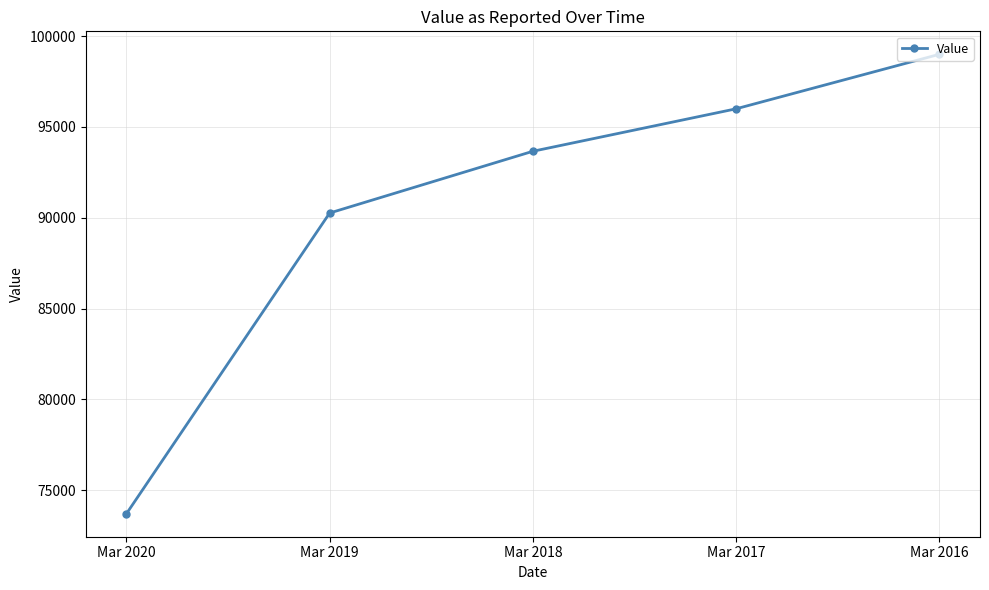

What value does the data have at Mar 2018?

93662